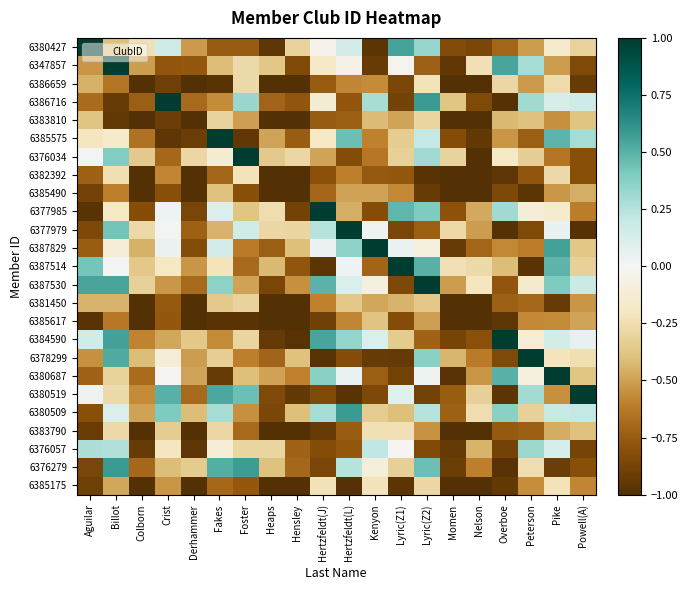

Which category has the highest value across all series?

Aguilar